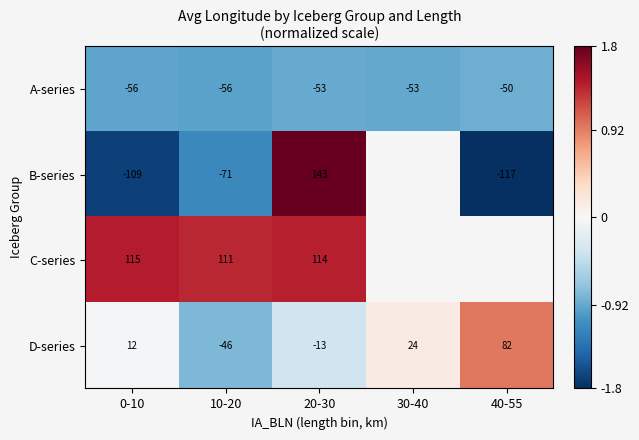

At how many categories does at least one series exceed -1?

5